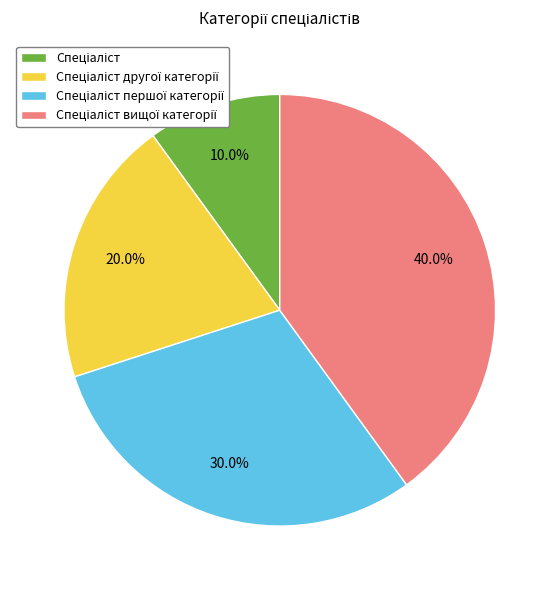

Count the number of slices in the pie.

4